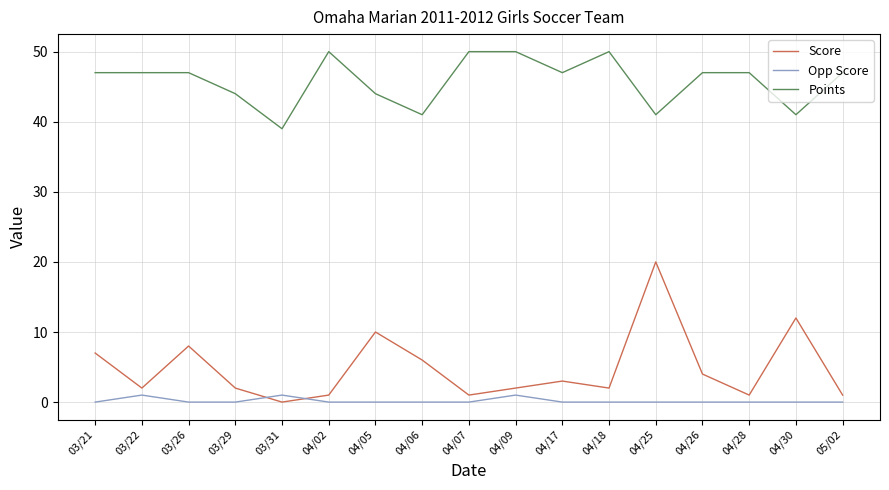

At 04/05, list the series in order from smallest to largest.

Opp Score, Score, Points